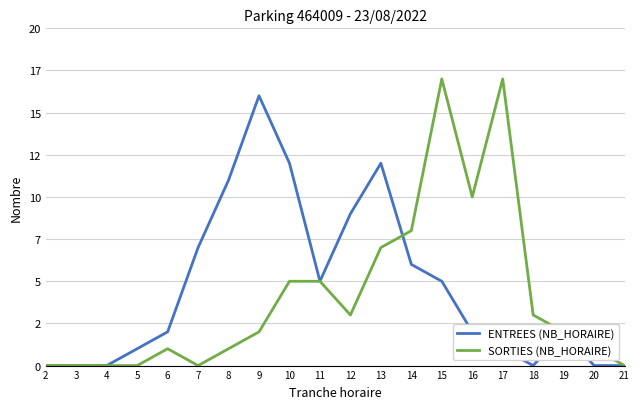

What are all the series names shown in the legend?

ENTREES (NB_HORAIRE), SORTIES (NB_HORAIRE)